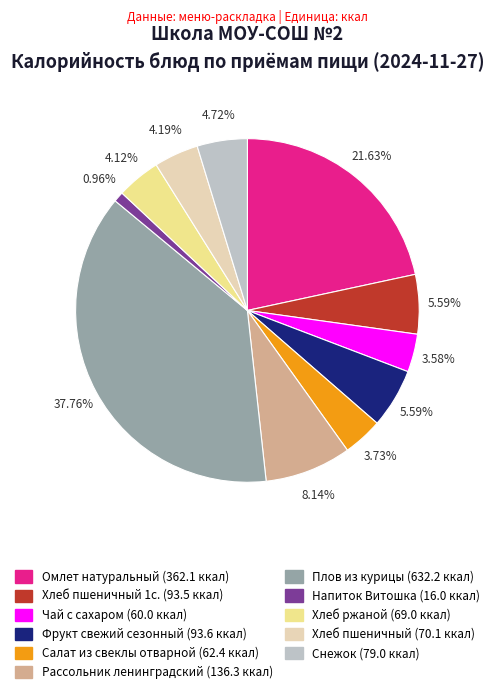

Is there any slice that represents more than half of the pie?

No